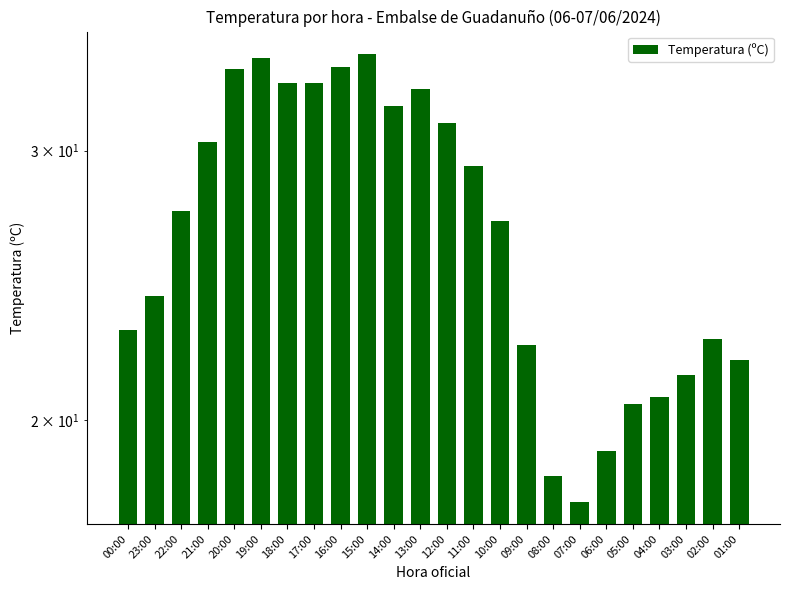

Rank the categories by value from highest to lowest.

15:00, 19:00, 16:00, 20:00, 18:00, 17:00, 13:00, 14:00, 12:00, 21:00, 11:00, 22:00, 10:00, 23:00, 00:00, 02:00, 09:00, 01:00, 03:00, 04:00, 05:00, 06:00, 08:00, 07:00